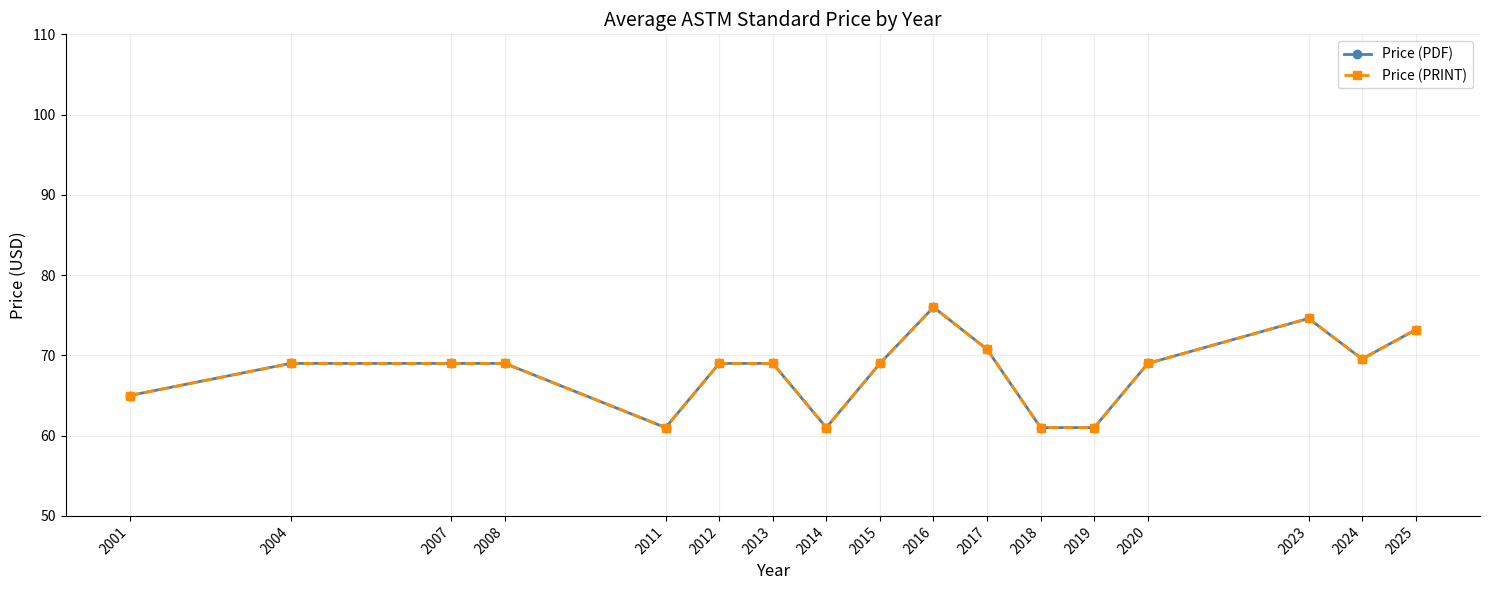

Is this an area chart (filled region under the line)?

No